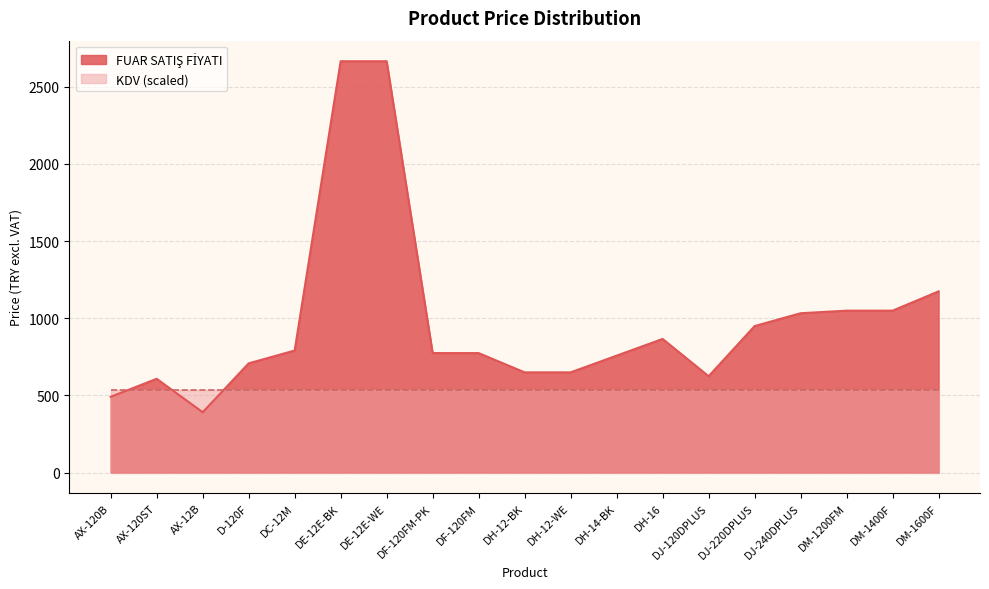

What is the difference between the second highest and second lowest values?

2175.0